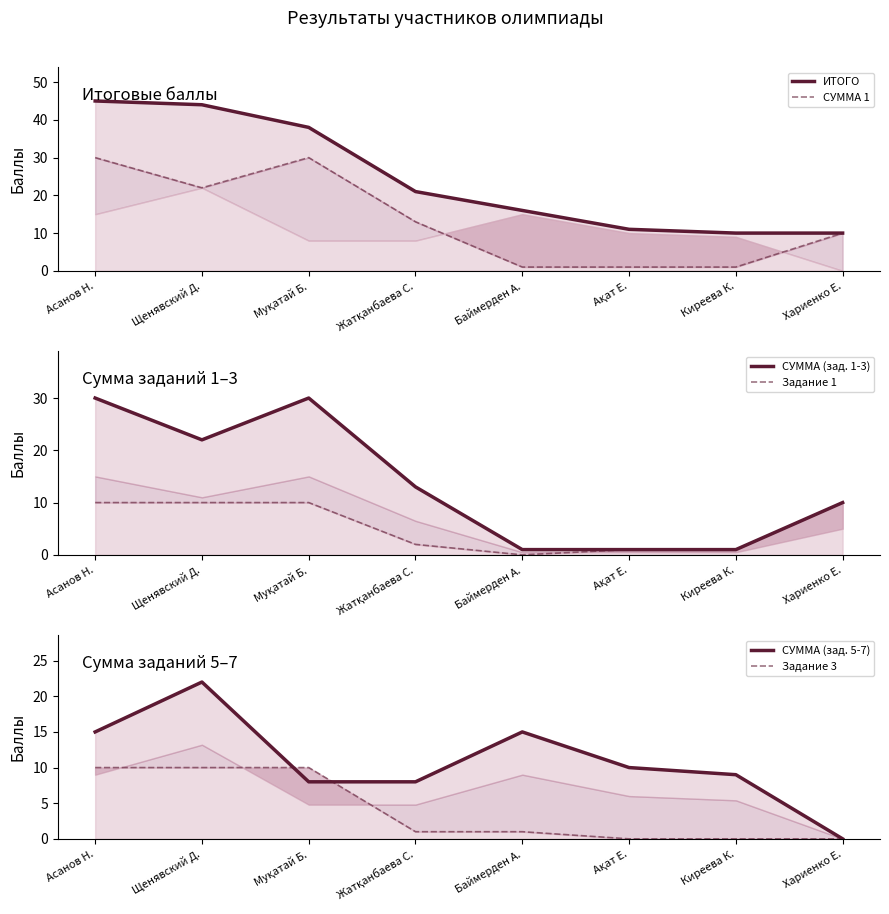

Rank the categories by Задание 1 value from lowest to highest.

Баймерден А., Ақат Е., Киреева К., Жатқанбаева С., Асанов Н., Щенявский Д., Муқатай Б., Хариенко Е.